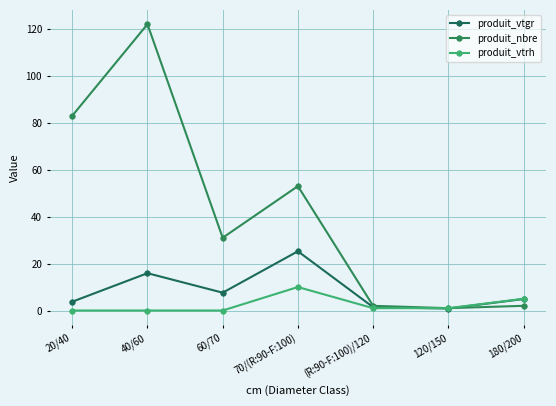

Is the value of produit_vtrh at 60/70 greater than the value of produit_vtgr at 20/40?

No